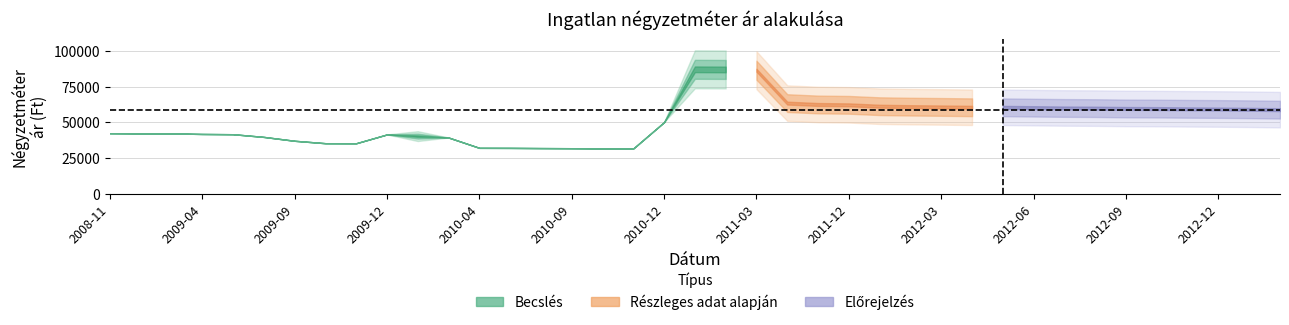

The value of Átlagos reál ár at 2010-08 is 52898. True or false?

False